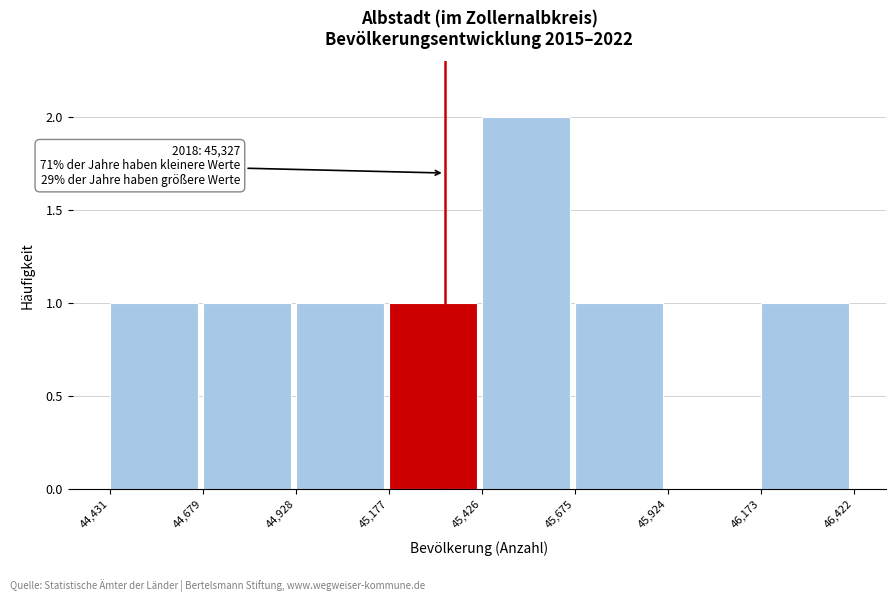

Which range on the x-axis has the tallest bar?

45,426 to 45,675